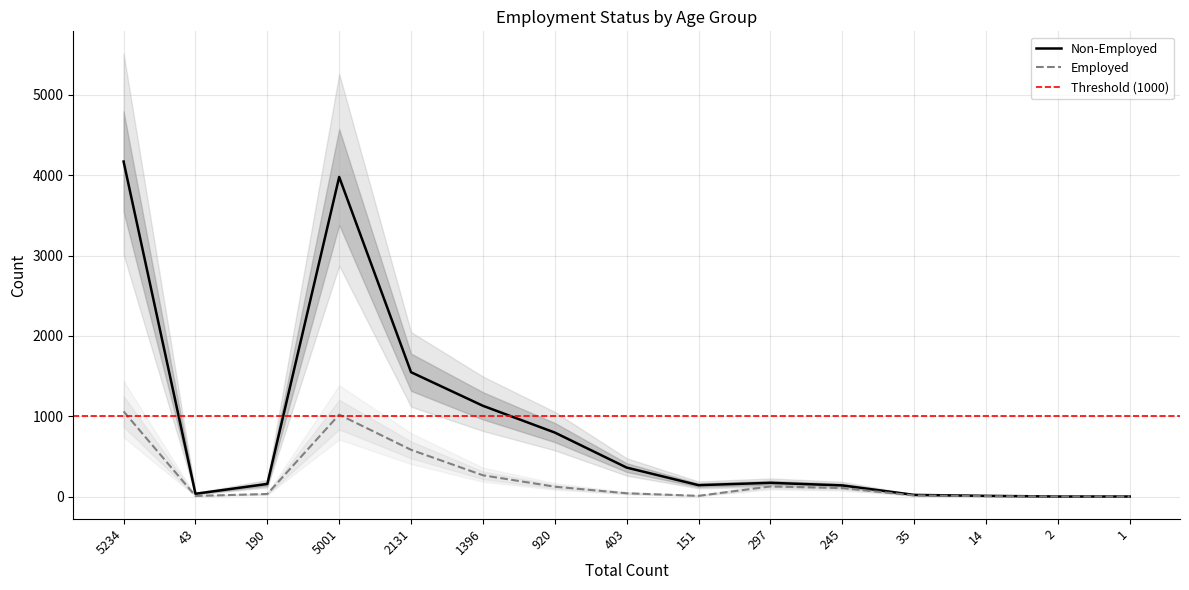

True or false: Employed and Non-Employed cross at least once.

False